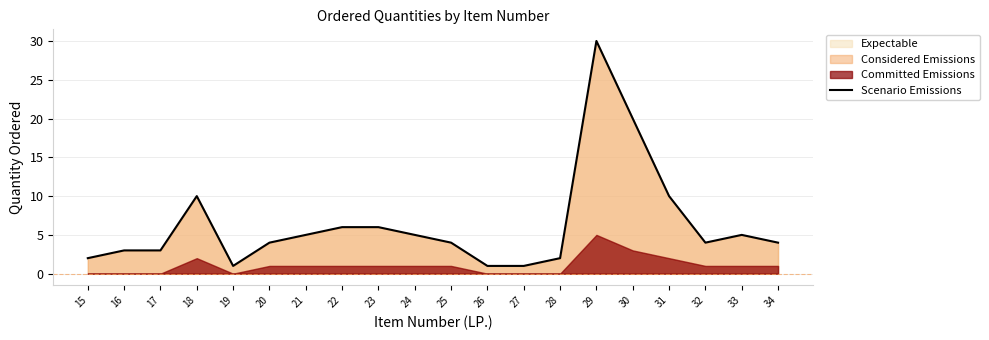

True or false: the data has more than 1 interior local peaks.

True